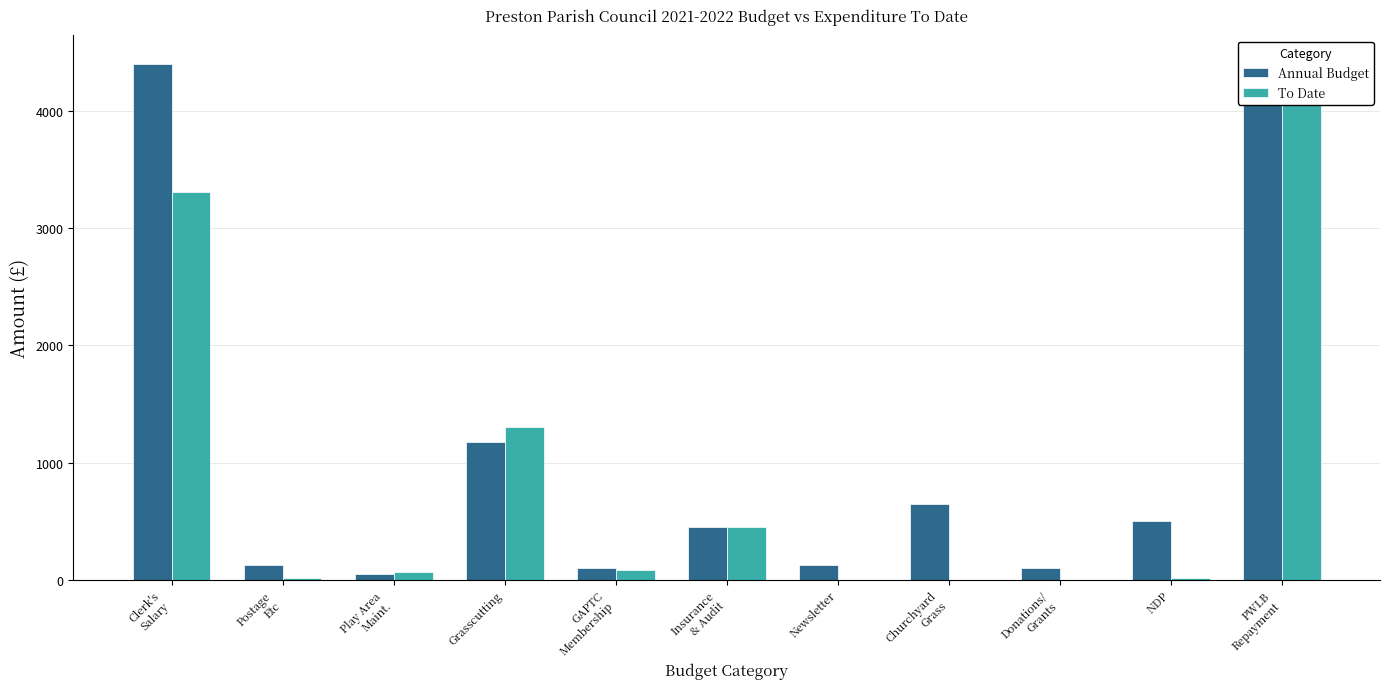

List the series in order of their overall mean, highest first.

Annual Budget, To Date